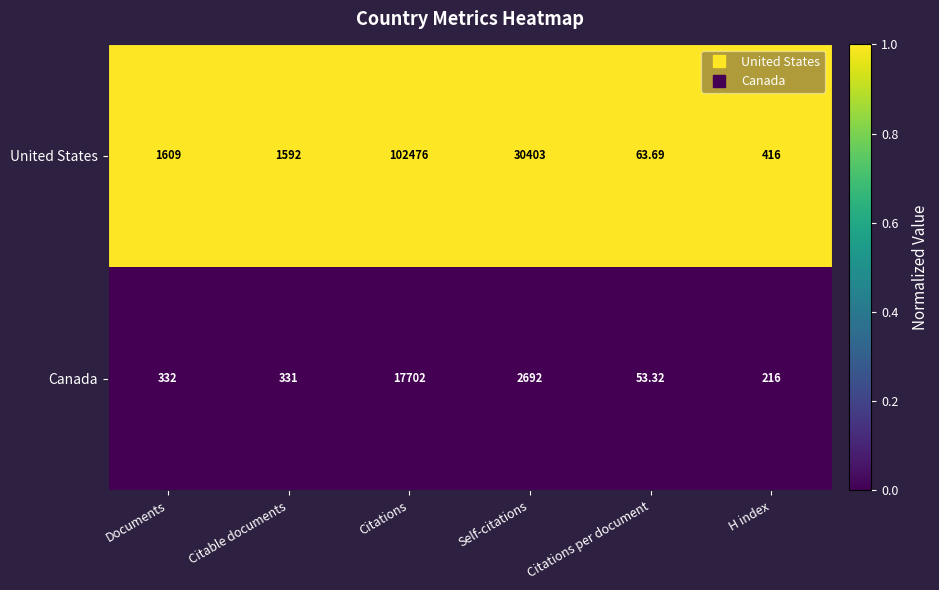

Which series has the largest range (max minus min)?

United States